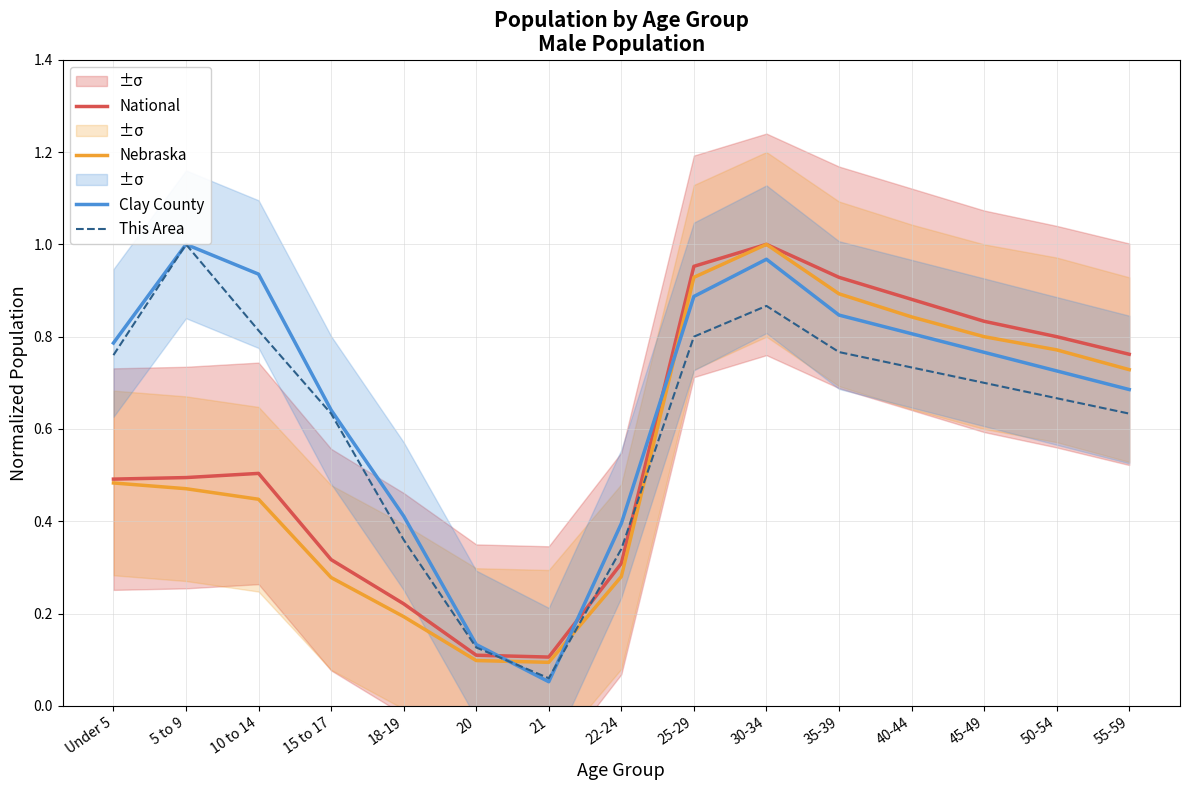

Does the chart have visible grid lines?

Yes